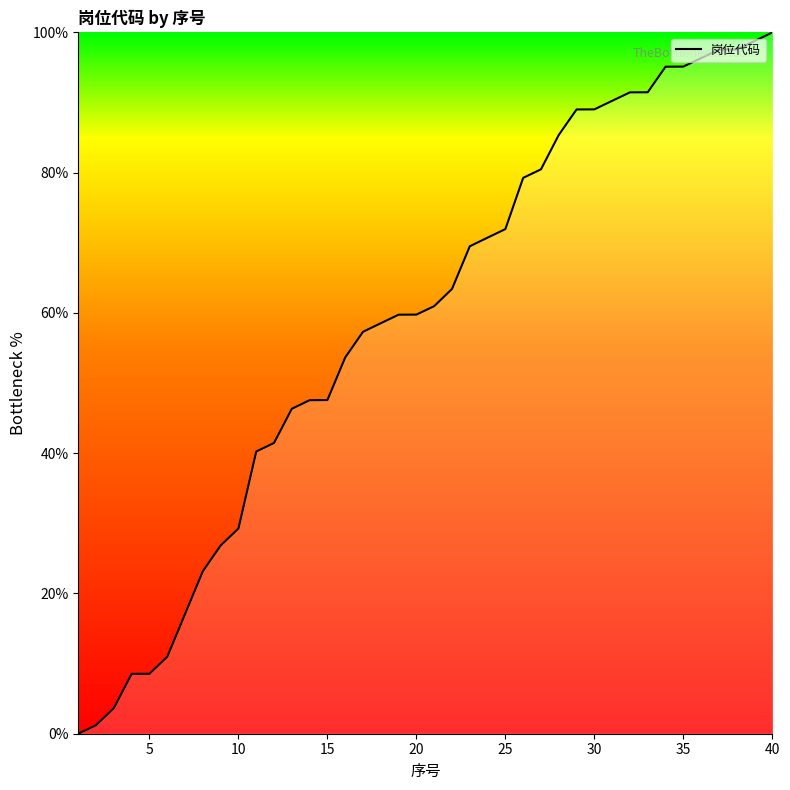

What is the maximum value shown in the chart?

100.0